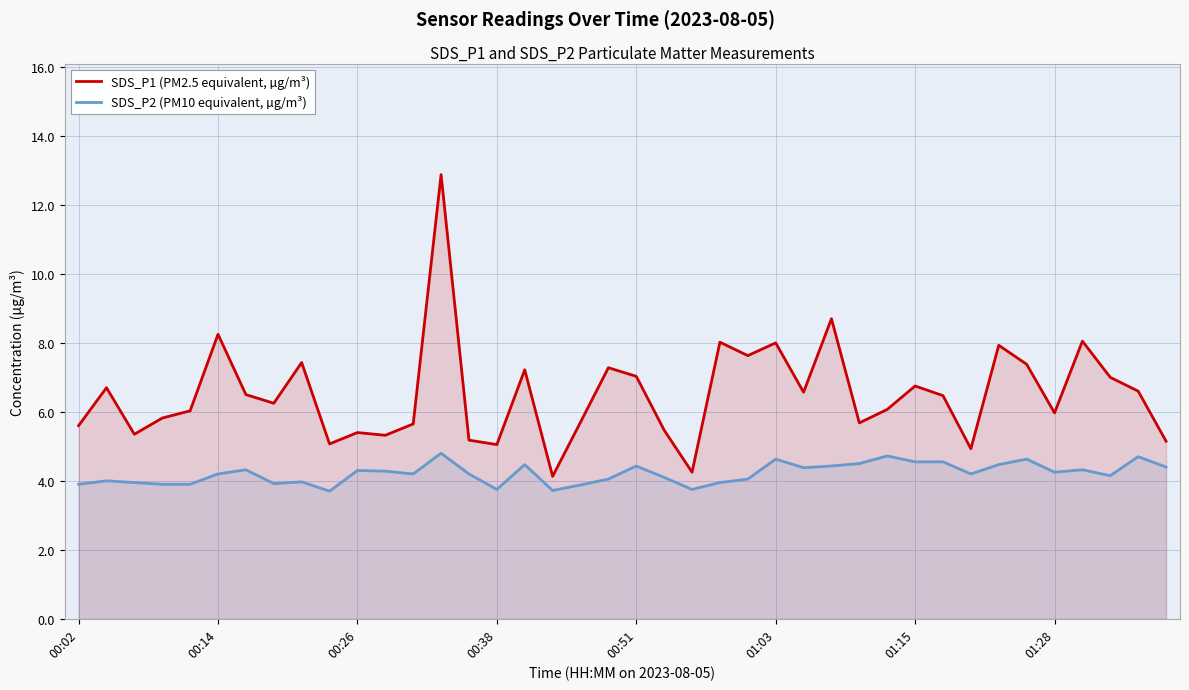

Does the chart have visible grid lines?

Yes